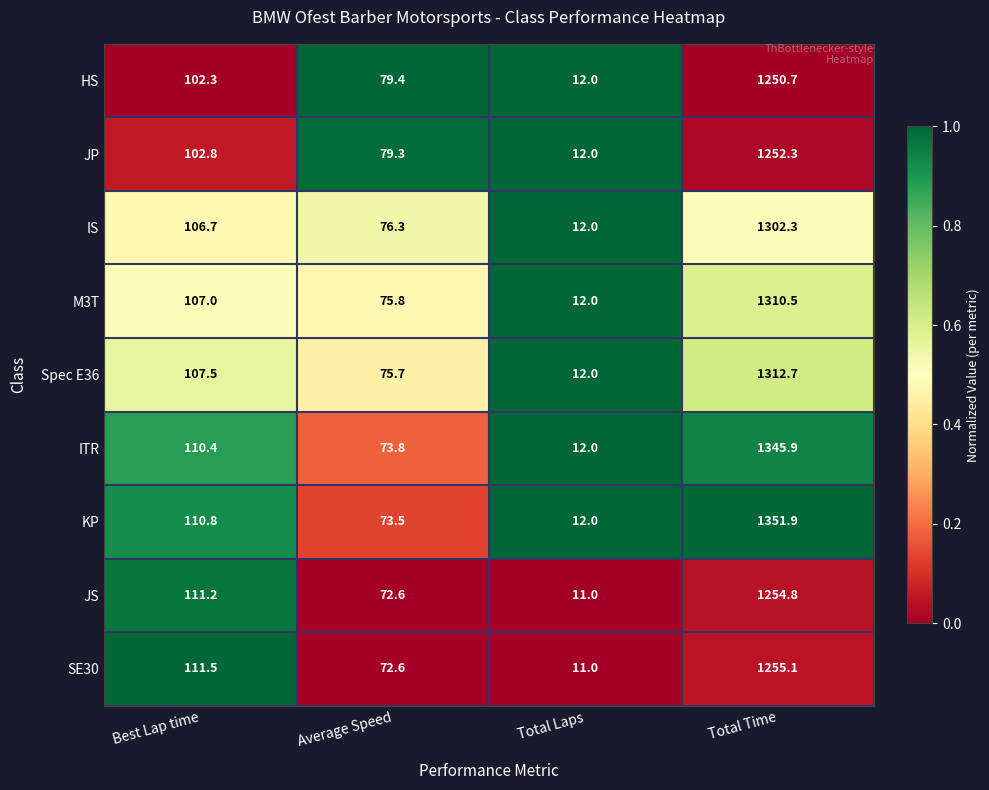

At which category is the sum across all series the highest?

Total Time